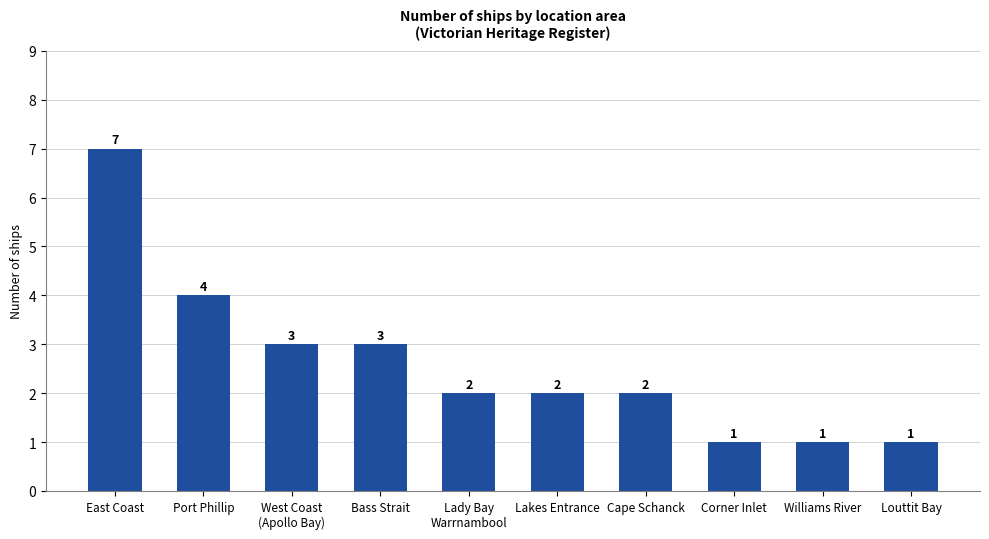

Which has a higher value, Lakes Entrance or Port Phillip?

Port Phillip